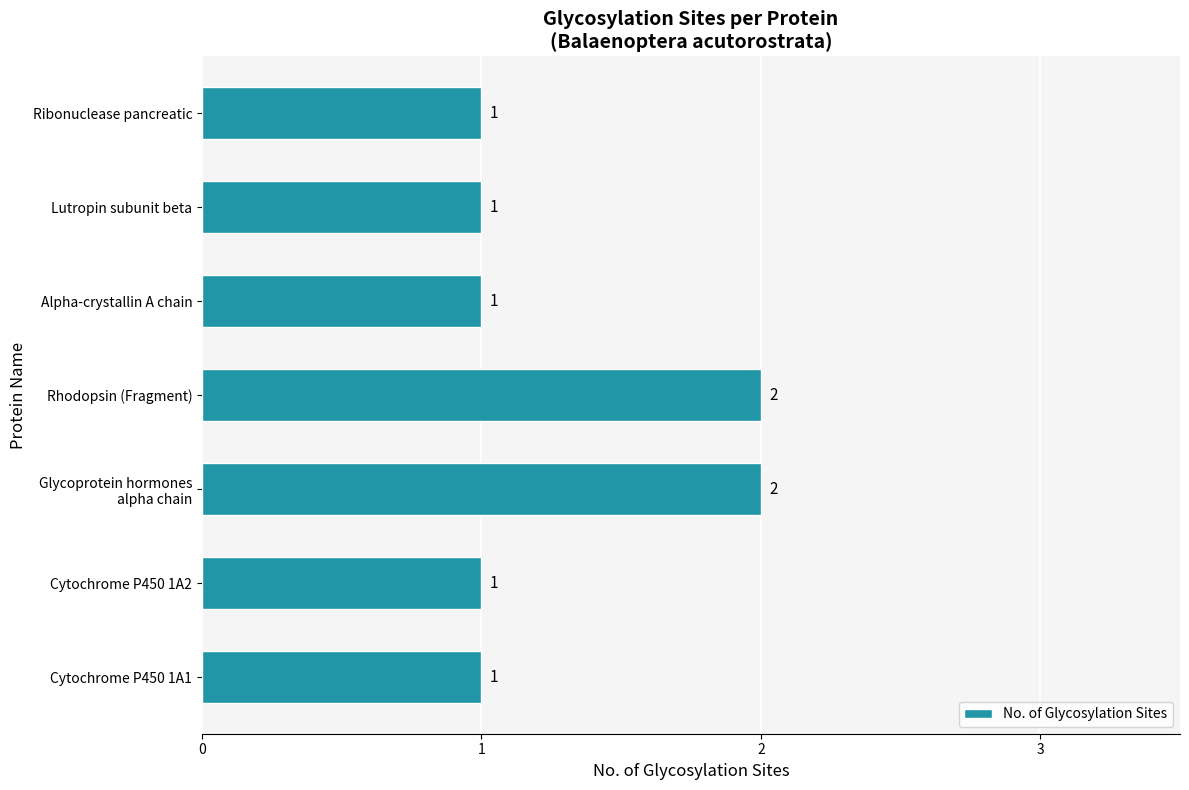

What is the difference between the second highest and second lowest values?

1